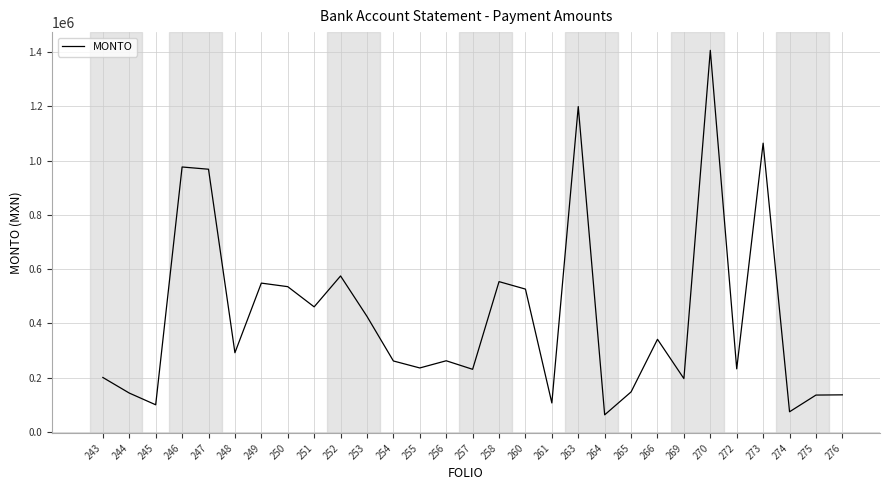

Where is the data nearest to the value 734993?

252